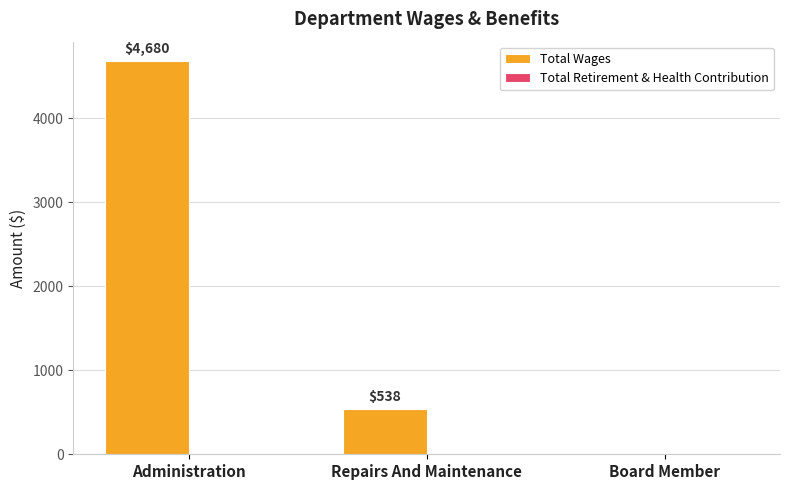

Between Administration and Repairs And Maintenance, which is larger?

Administration